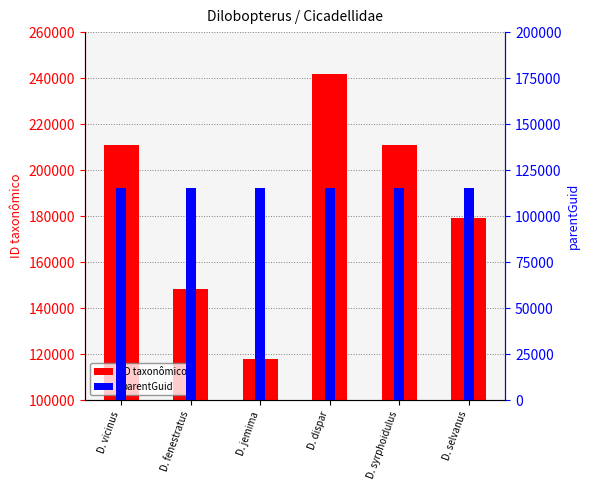

What position from the right is D. selvanus?

1